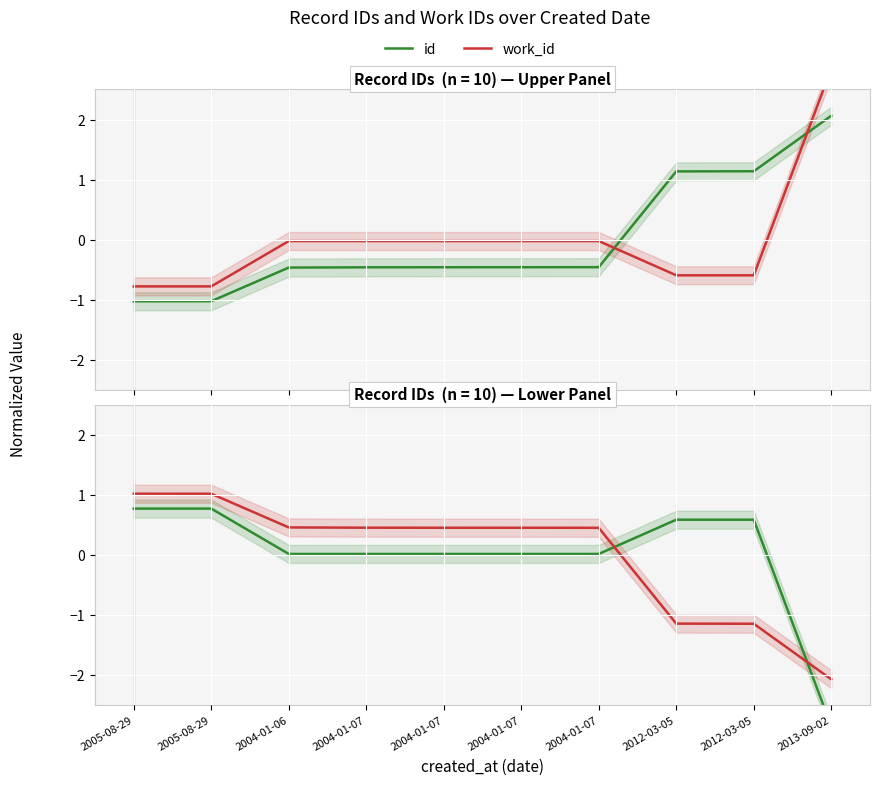

True or false: work_id has more than 0 points higher than both neighbors.

False